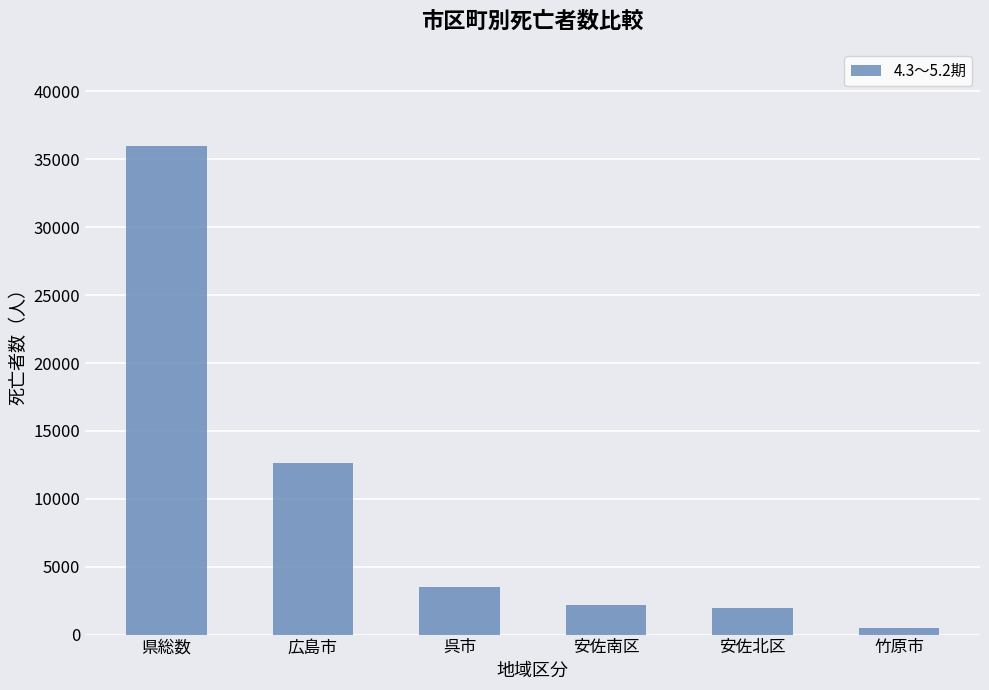

Is it true that the value at 安佐南区 is 2147?

True